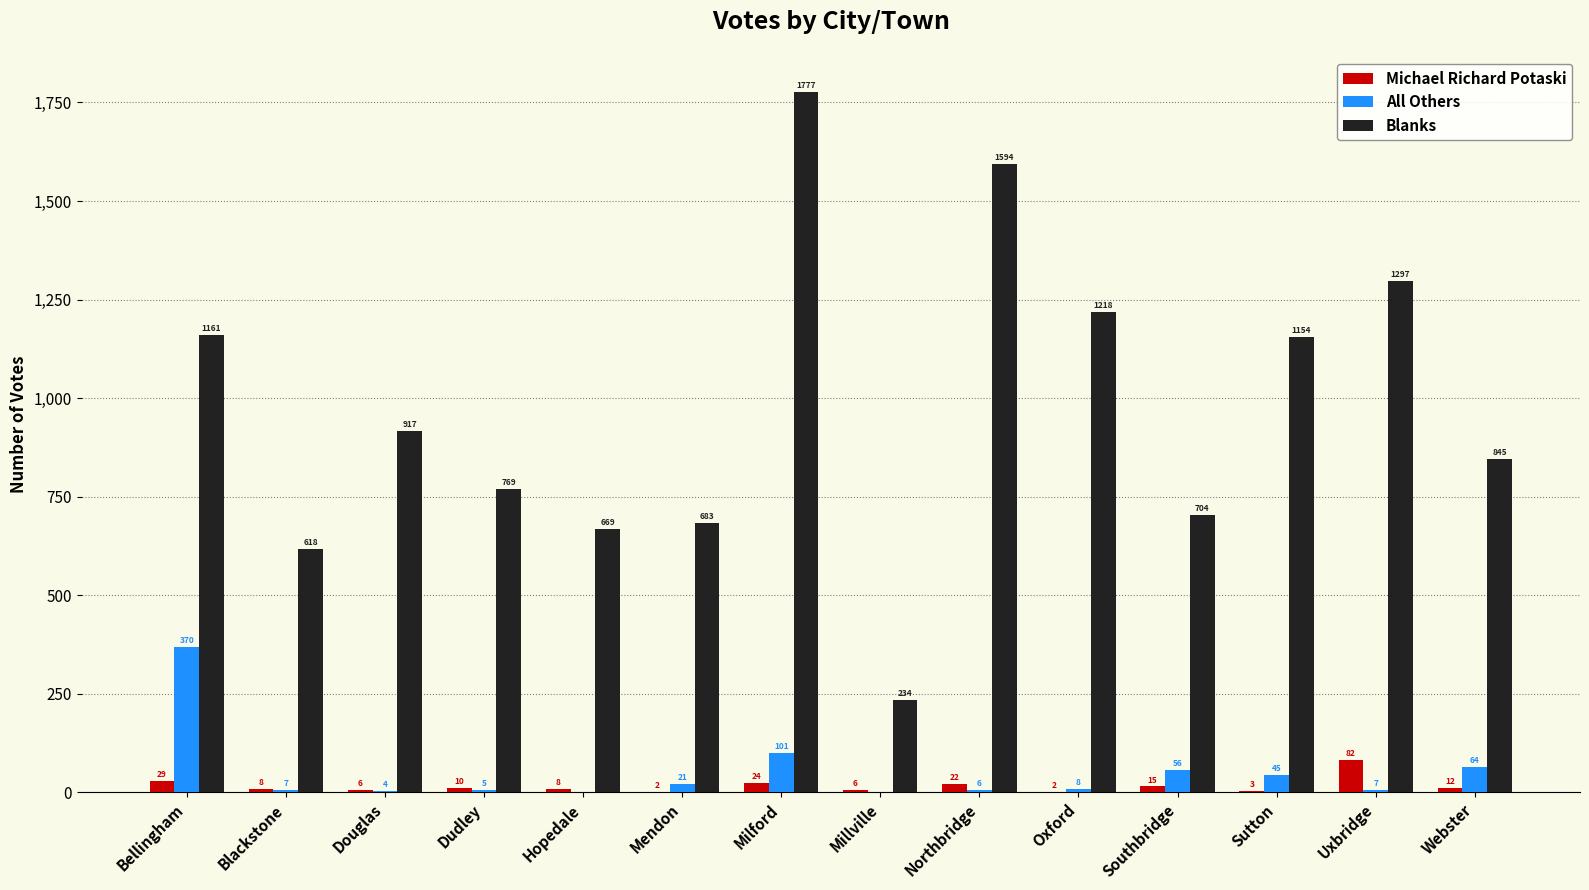

True or false: Blanks has a value of 234 at Millville.

True